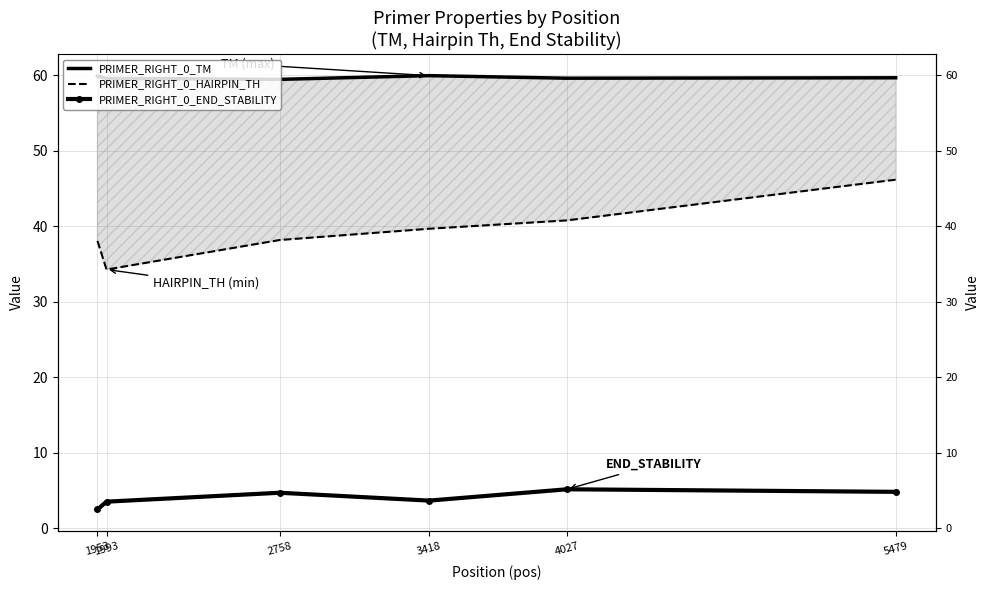

Reading left to right, transcribe all the data shown in this chart.

PRIMER_RIGHT_0_TM: 1953=59.9	1993=59.6	2758=59.5	3418=60.0	4027=59.6	5479=59.7
PRIMER_RIGHT_0_HAIRPIN_TH: 1953=38.1	1993=34.3	2758=38.2	3418=39.7	4027=40.8	5479=46.2
PRIMER_RIGHT_0_END_STABILITY: 1953=2.5	1993=3.5	2758=4.7	3418=3.7	4027=5.2	5479=4.8